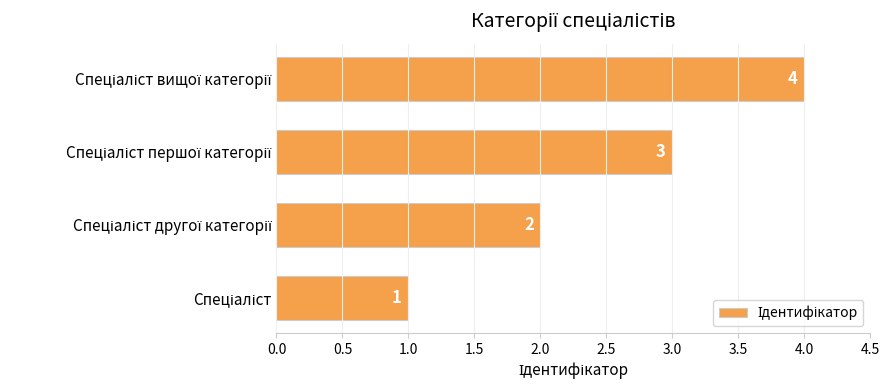

What is the greatest value displayed?

4